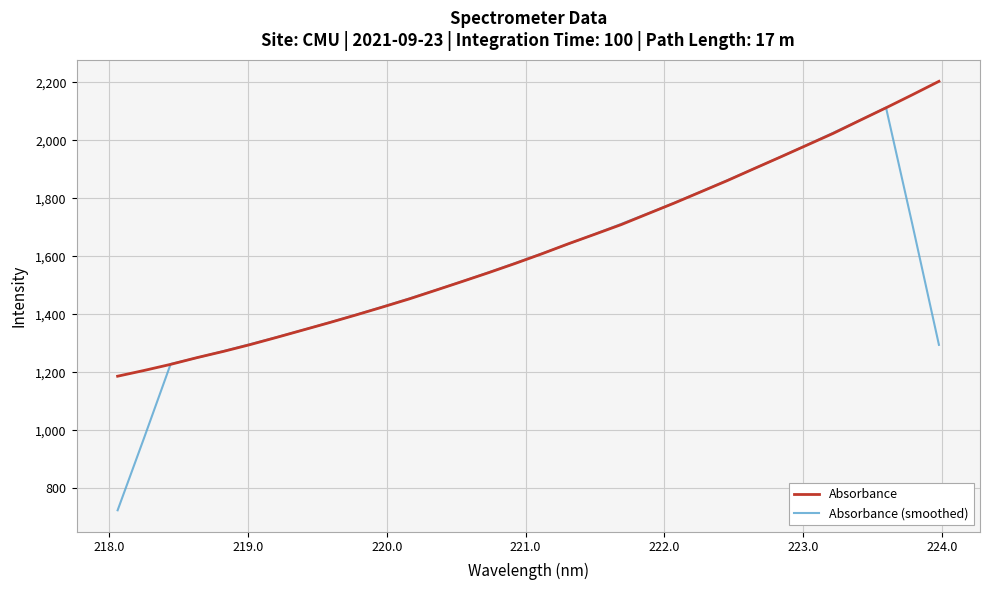

Does the chart have visible grid lines?

Yes